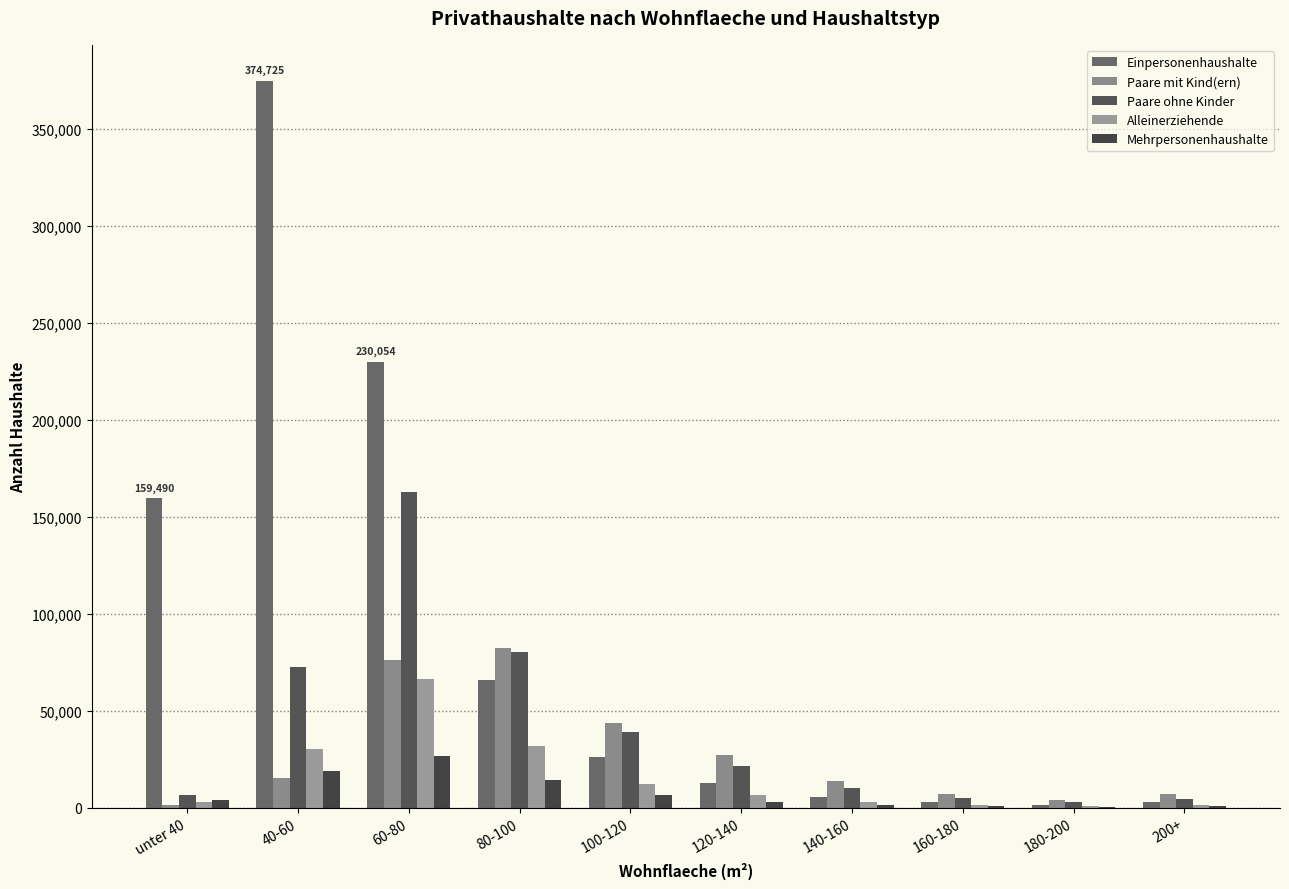

Is the value of Paare mit Kind(ern) at 200+ greater than the value of Mehrpersonenhaushalte at 200+?

Yes